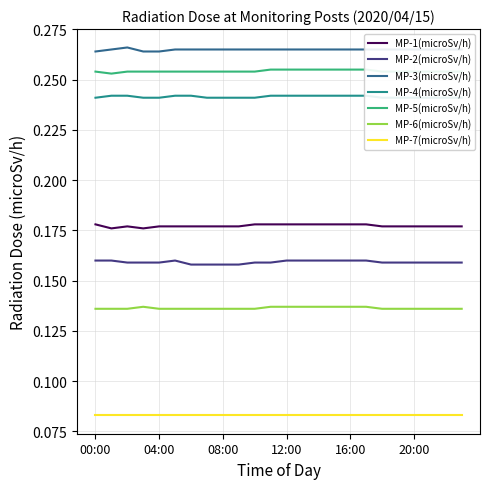

The MP-2(microSv/h) series shows 0.3 at 08:00. True or false?

False